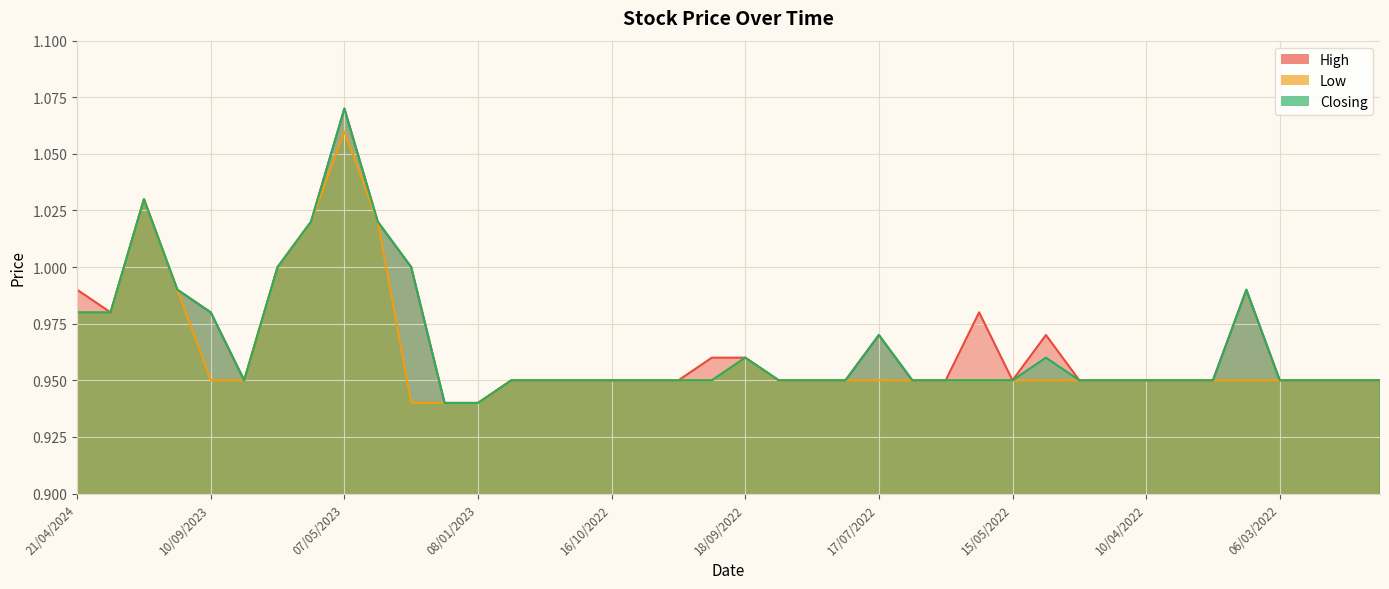

What are all the series names shown in the legend?

High, Low, Closing